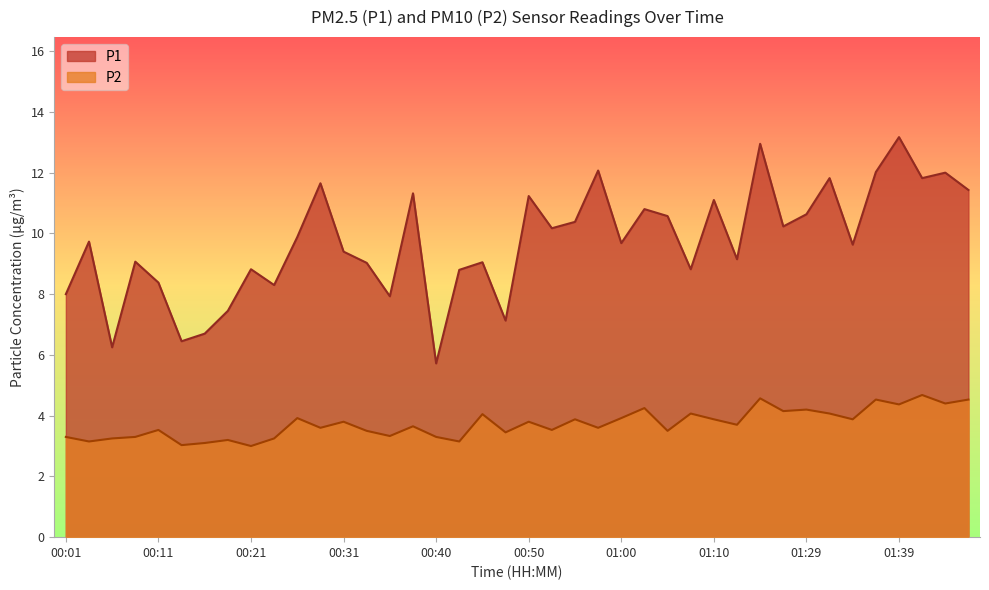

How many distinct data groups are displayed?

2